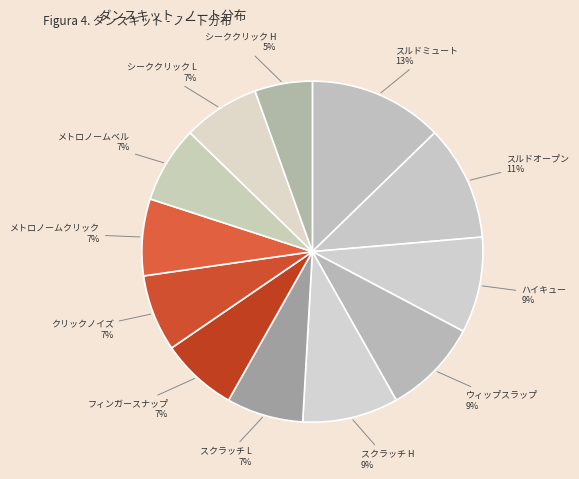

To the nearest percent, what is the combined percentage of ウィップスラップ and スルドオープン?

20%